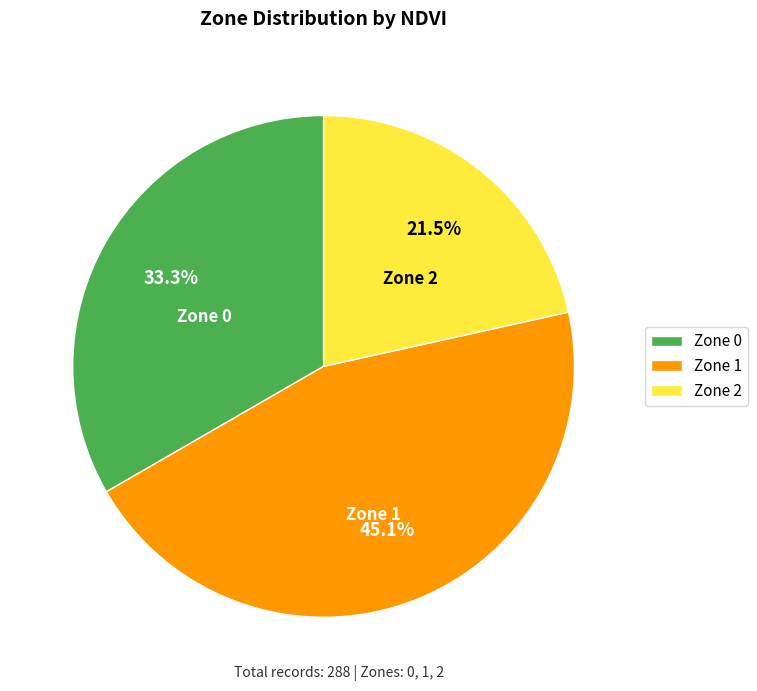

Does any single category account for the majority?

No